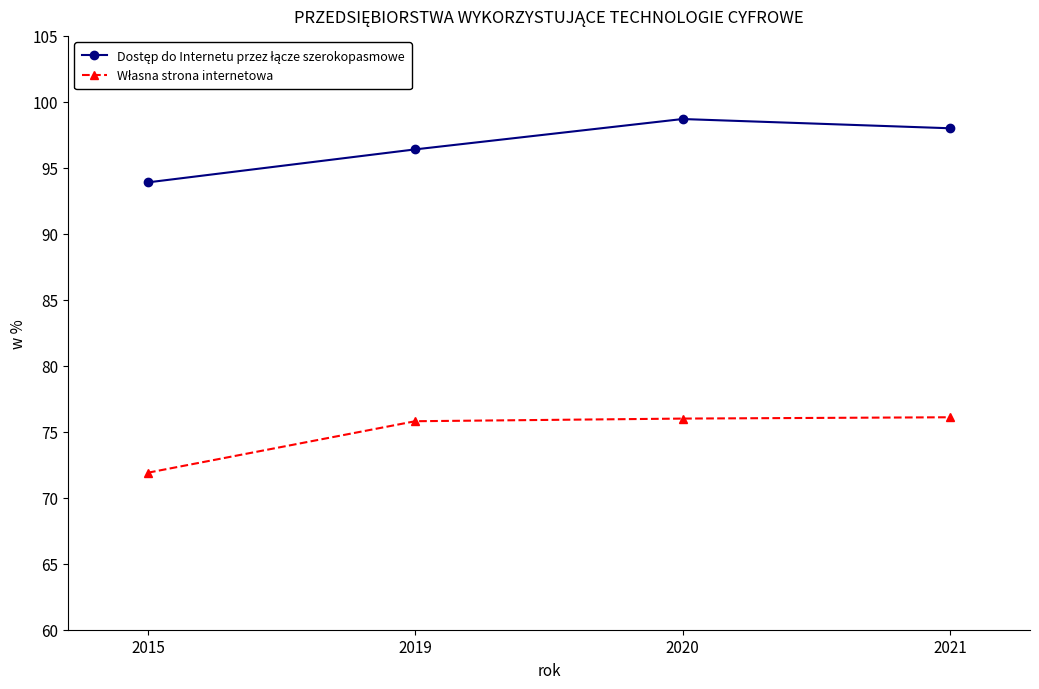

What is the total value across all series at 2015?

165.8